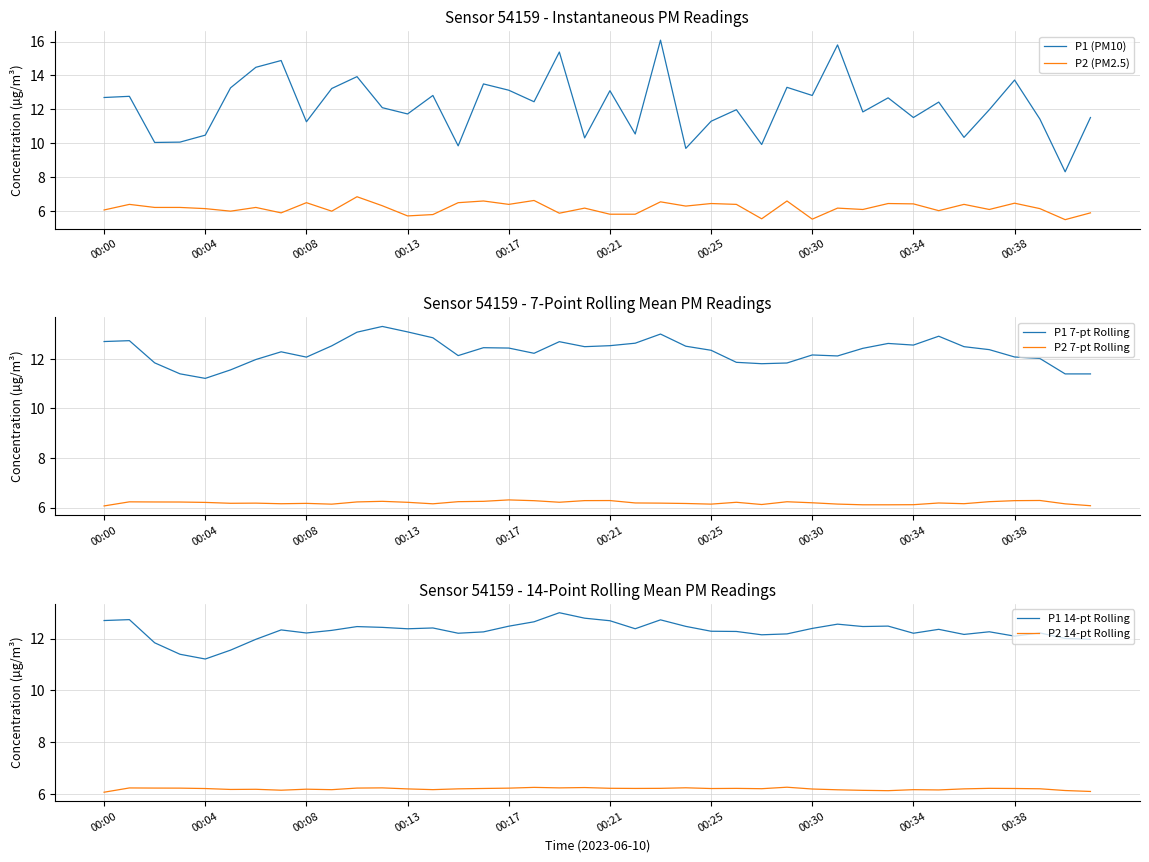

Where does the P1 7-pt Rolling series first go above 12?

00:00